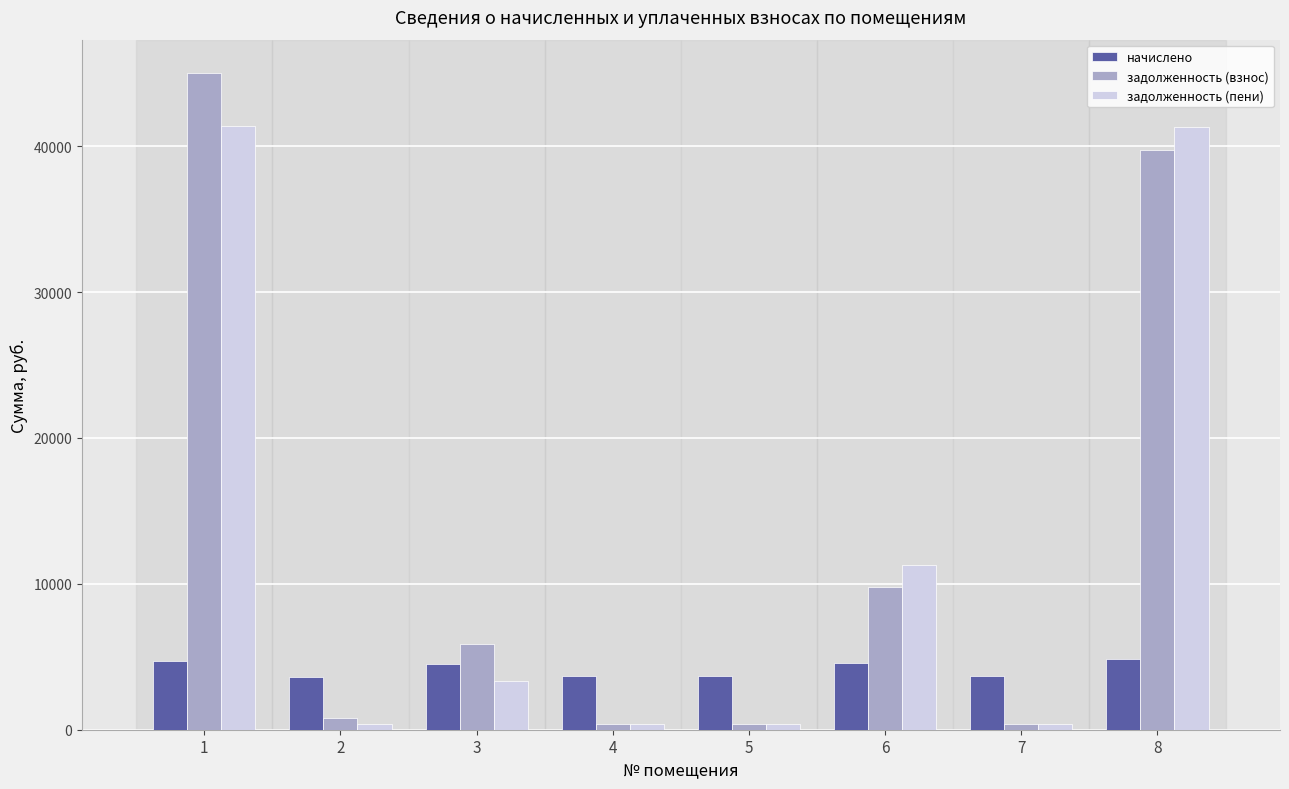

What is the difference between the maximum and second lowest values in the задолженность (взнос) series?

44639.7